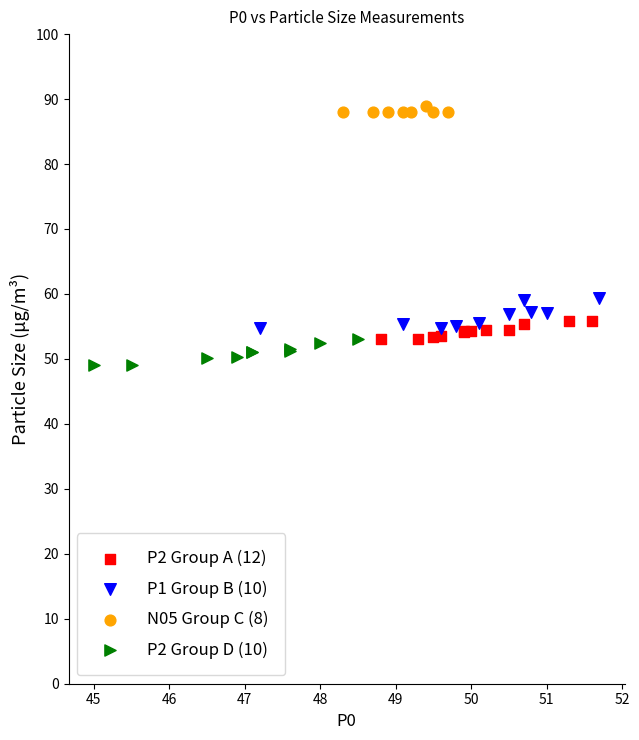

Which series reaches the maximum Y coordinate?

N05 Group C (8)